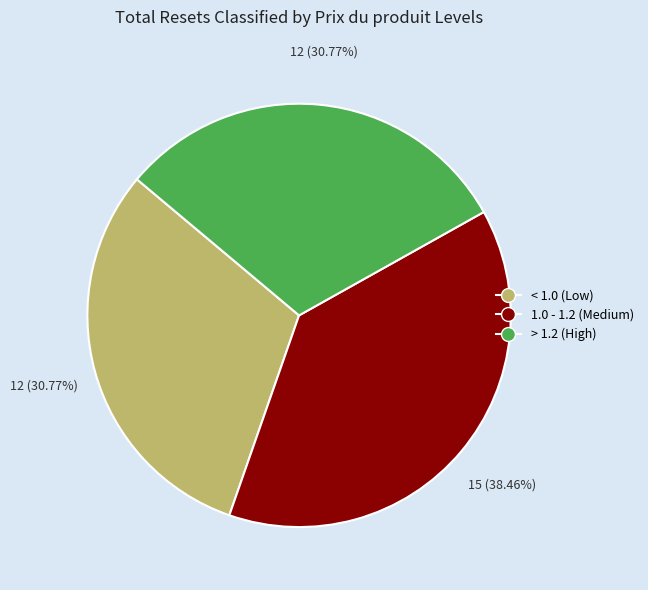

Does any single category account for the majority?

No